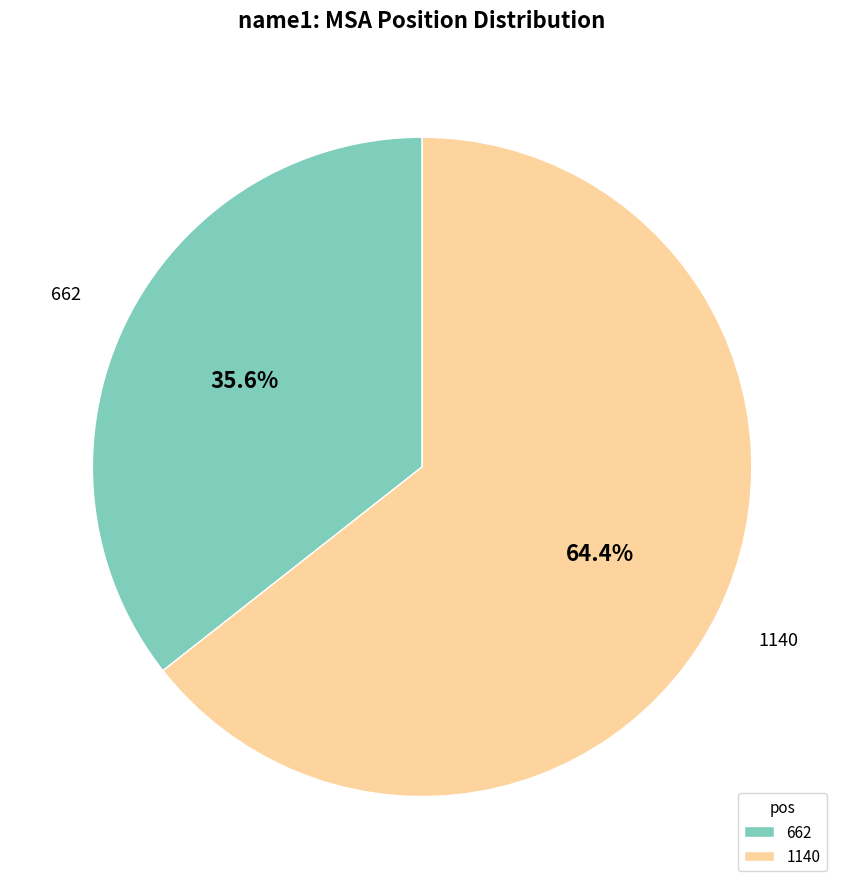

To the nearest percent, what is the difference between the largest and smallest slice percentages?

29%